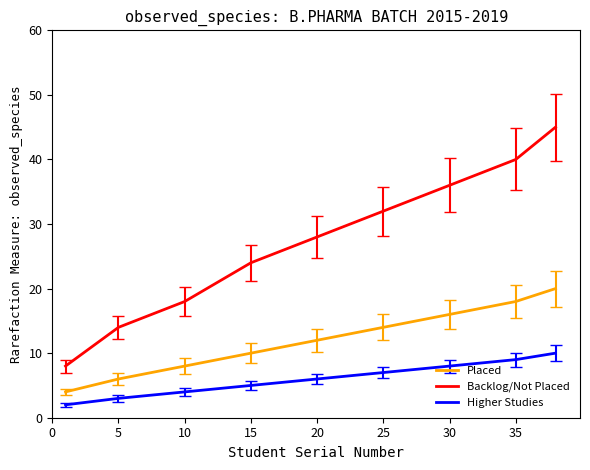

True or false: Placed and Backlog/Not Placed cross at least once.

False